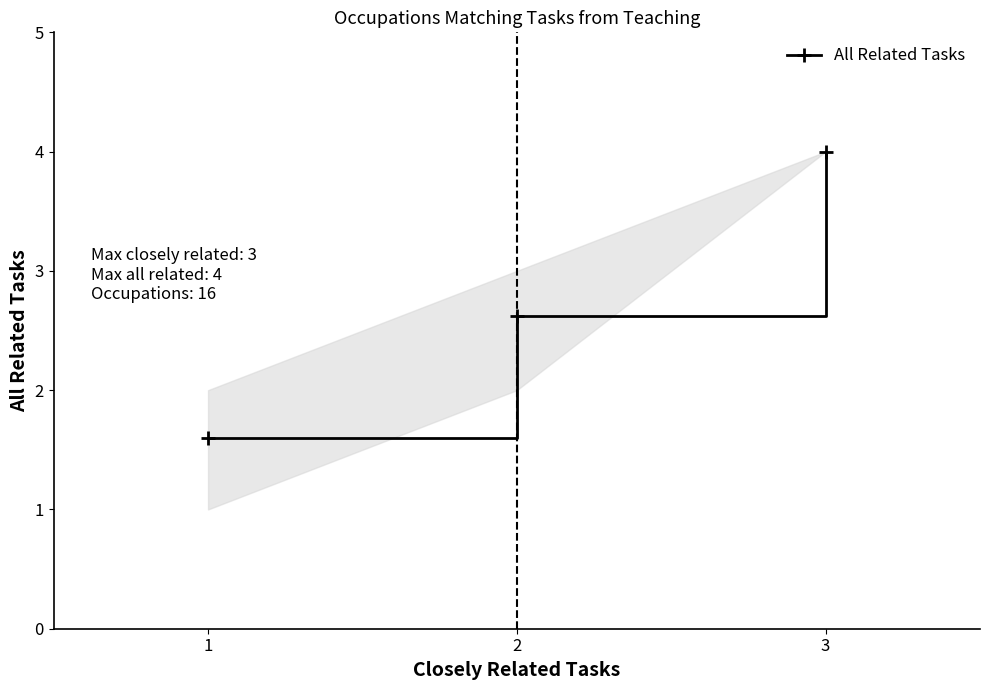

At which category does the chart reach its peak across all series?

3